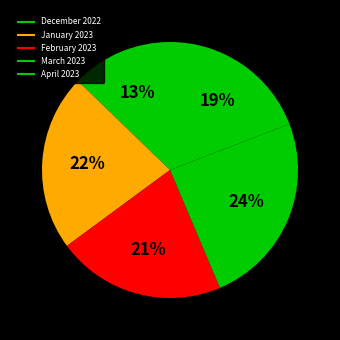

What percentage do April 2023 and February 2023 together represent?

40.4%